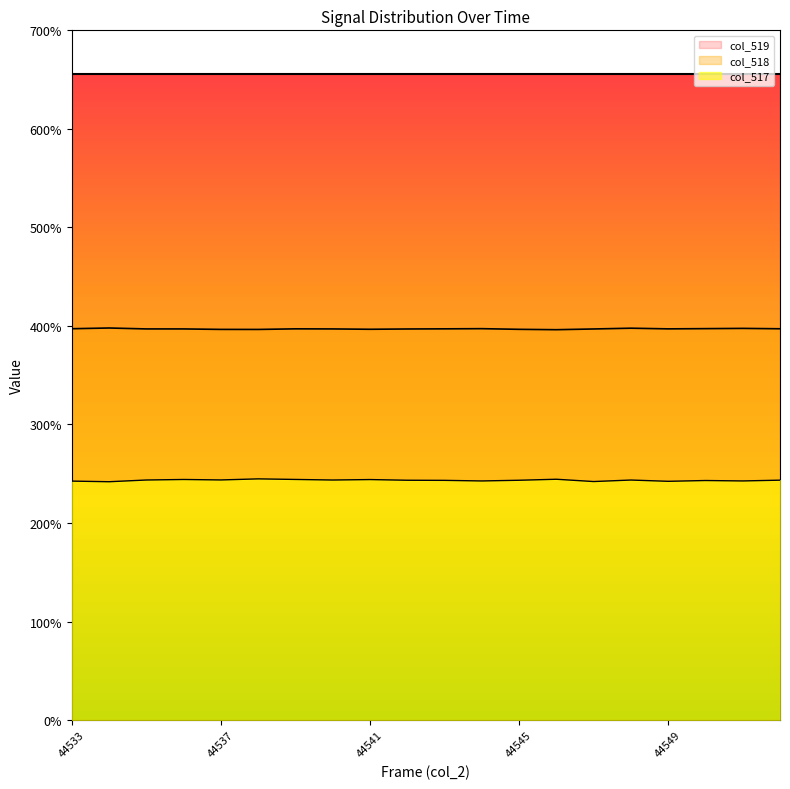

What are all the series names shown in the legend?

col_519, col_518, col_517